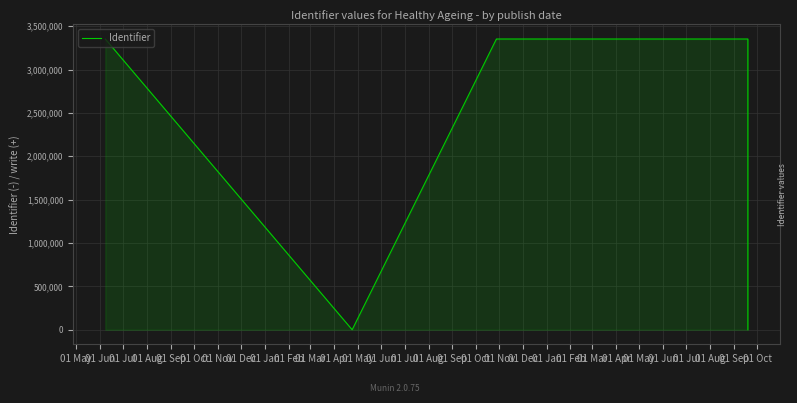

What is the difference between the second highest and minimum values?

3351624